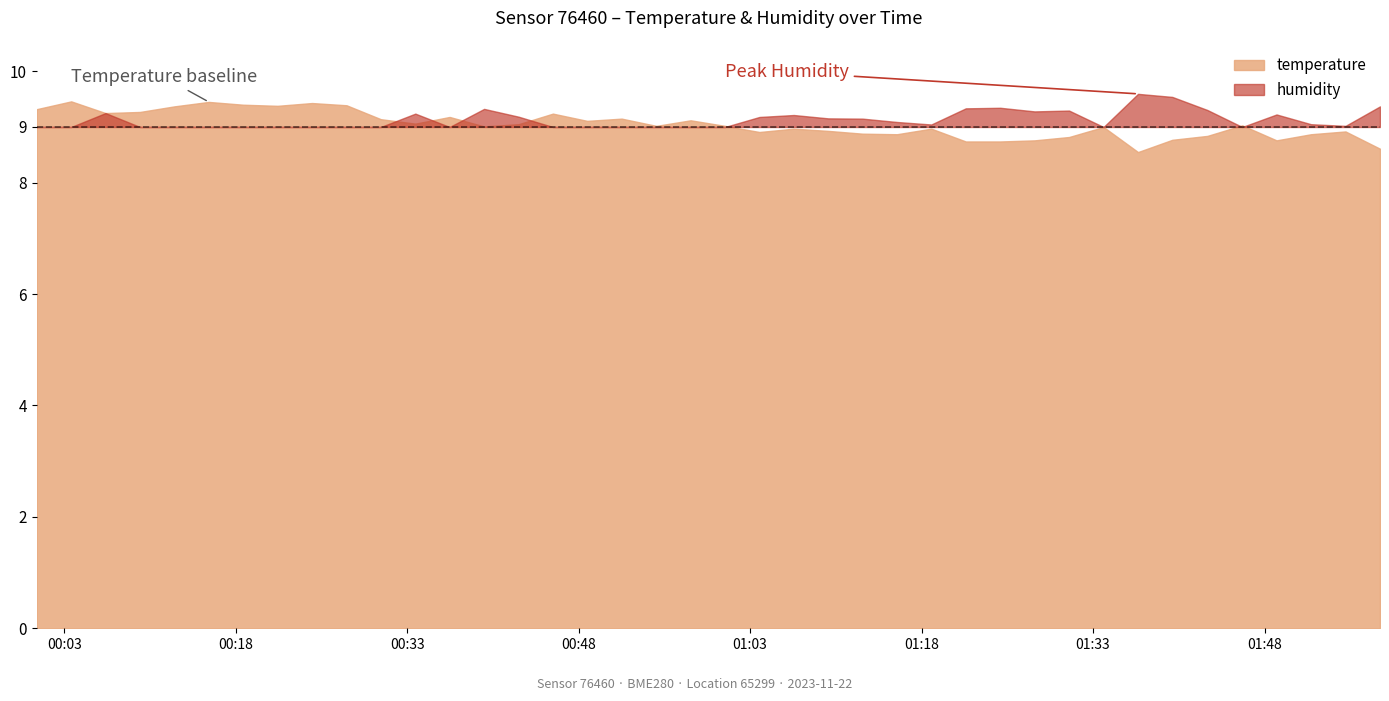

Between 2023-11-22T01:24:53 and 2023-11-22T01:58:06, which is larger?

2023-11-22T01:24:53